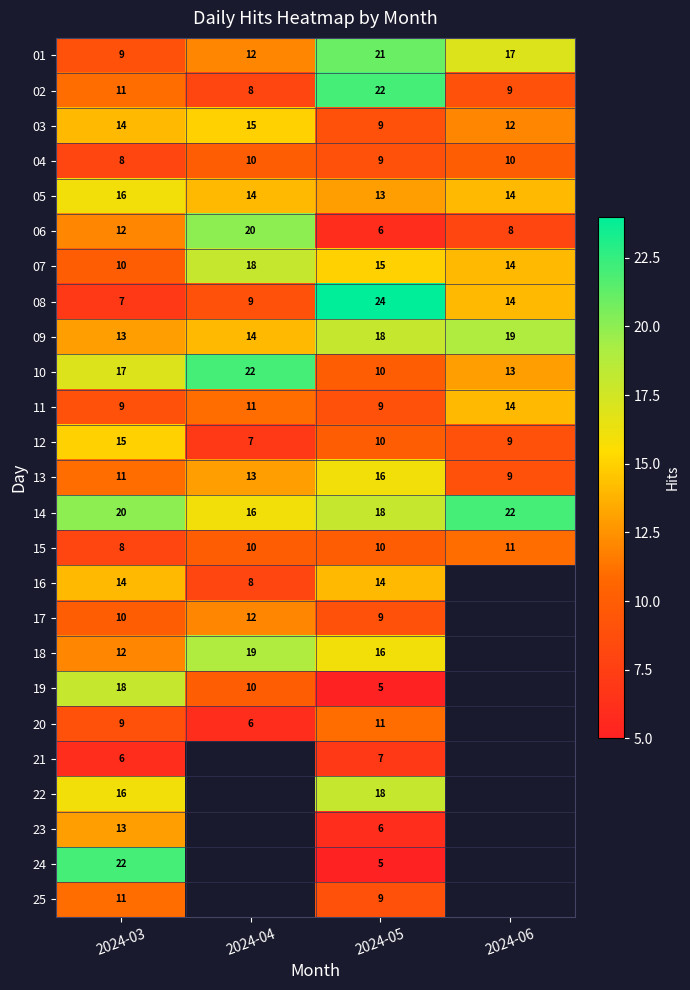

The 07 series shows 10 at 2024-03. True or false?

True